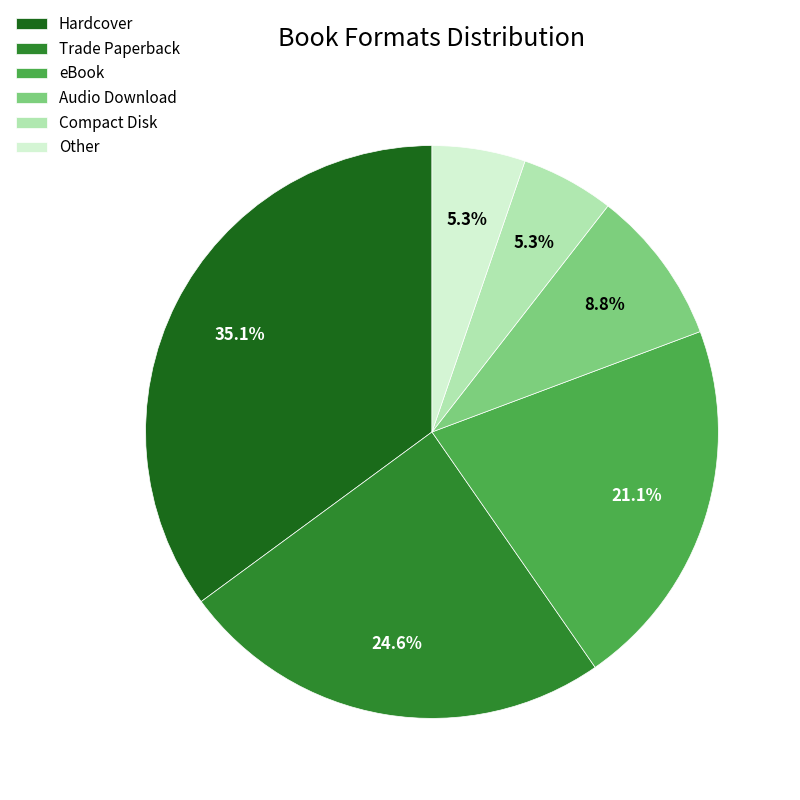

Which slice is the largest?

Hardcover